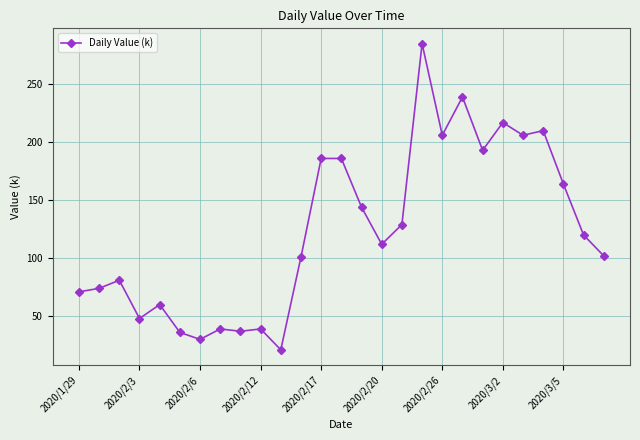

True or false: the data has more than 2 interior local peaks.

True